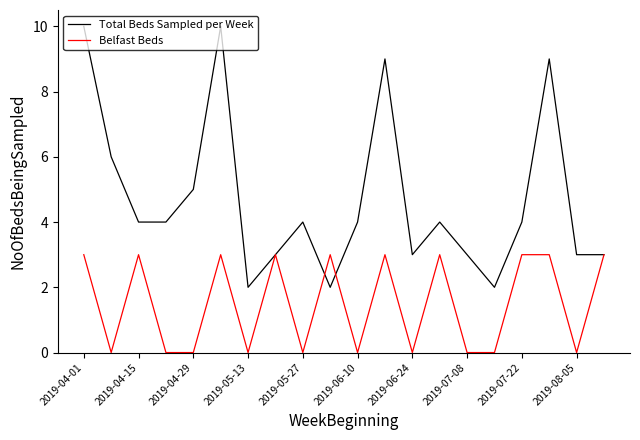

Which series has the largest total across all categories?

Total Beds Sampled per Week